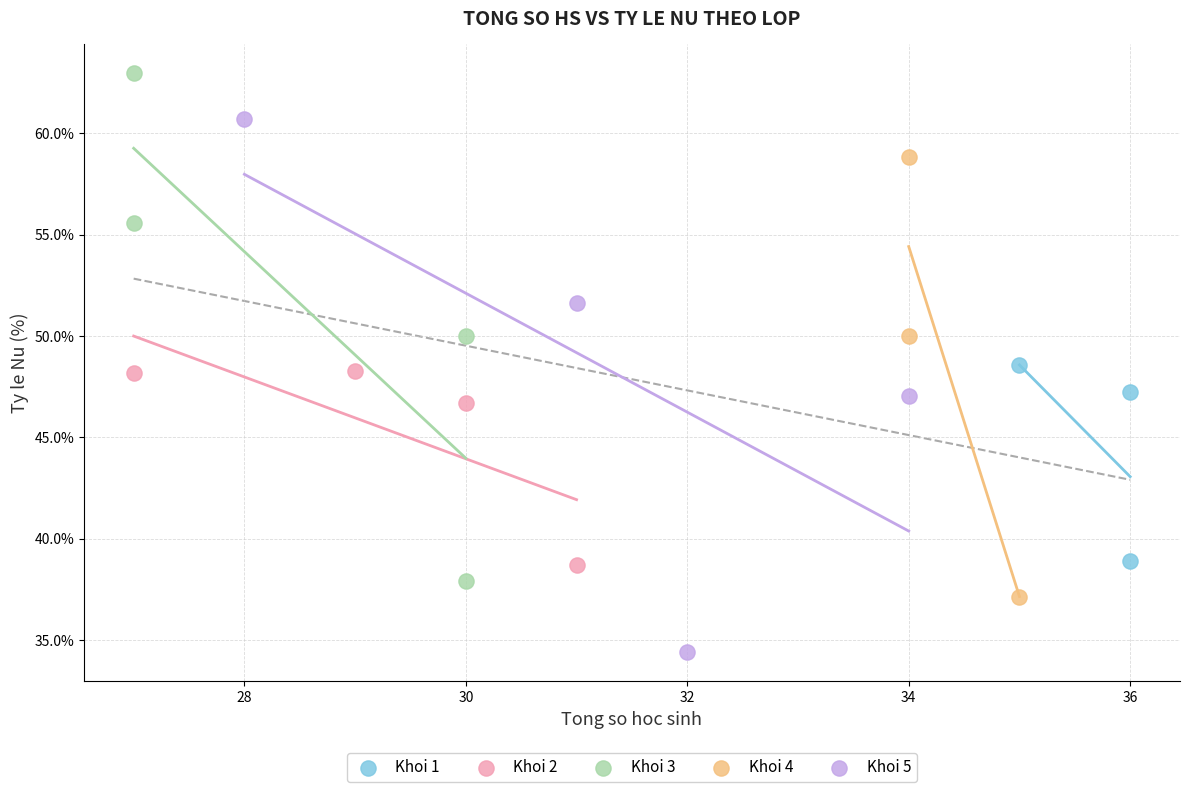

What are all the series names shown in the legend?

Khoi 1, Khoi 2, Khoi 3, Khoi 4, Khoi 5